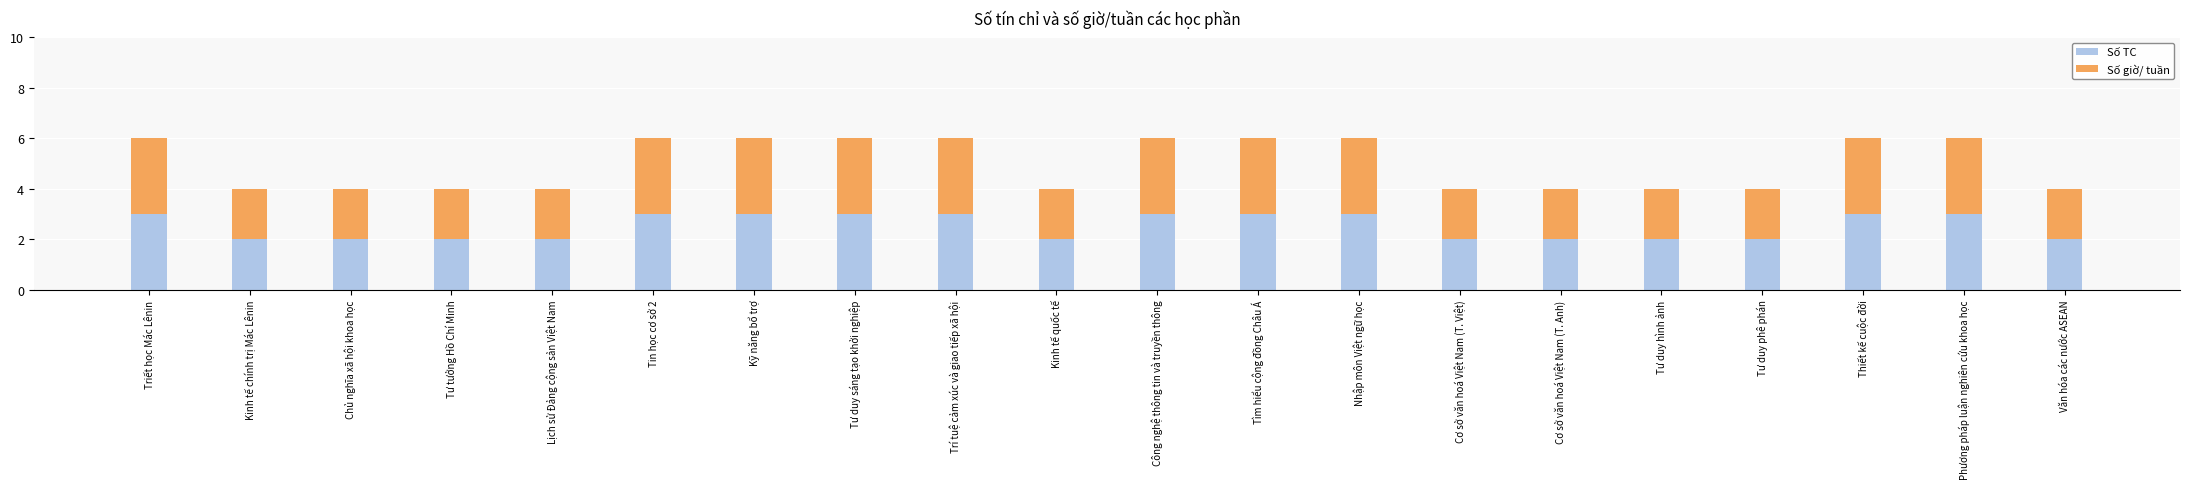

What is the total value across all series at Tư duy phê phán?

4